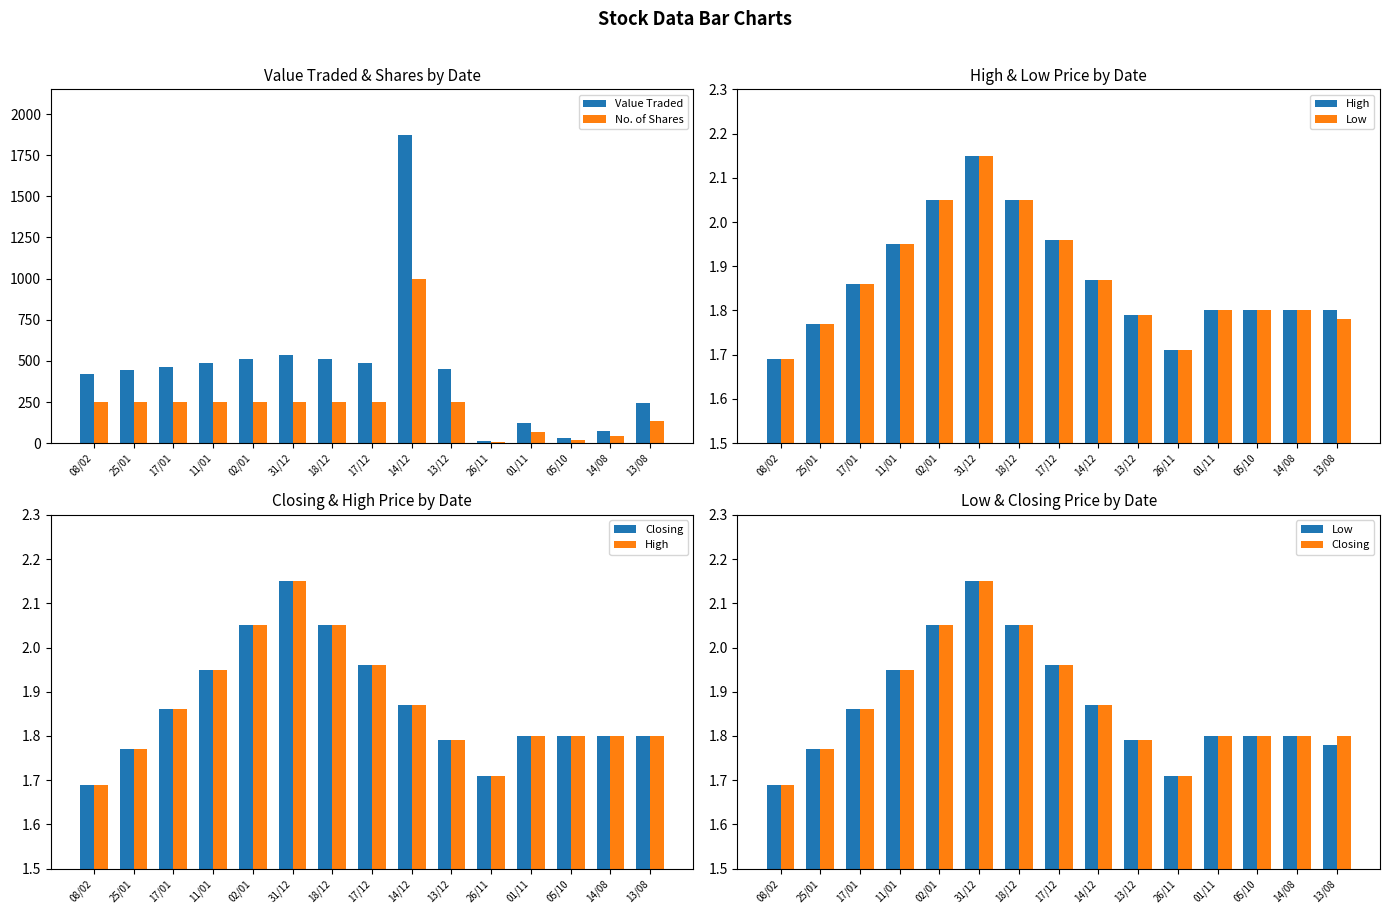

What is the difference between the Closing values at 11/01 and 02/01?

0.1